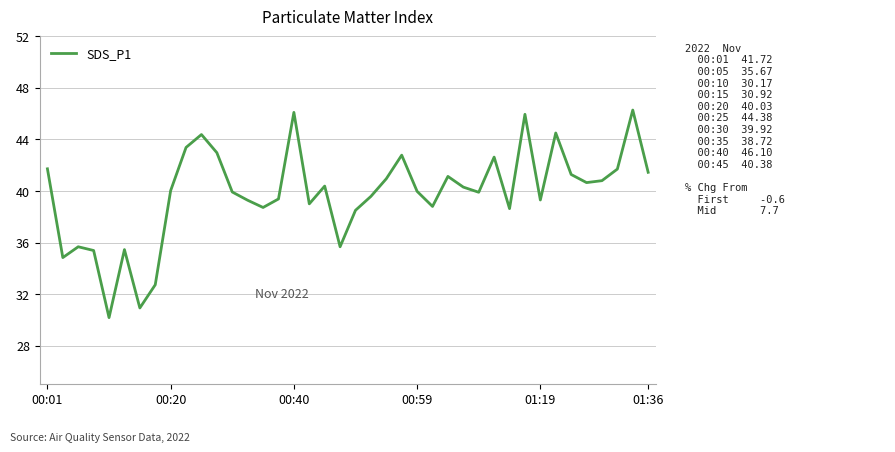

What is the difference between the maximum and minimum values?

16.1